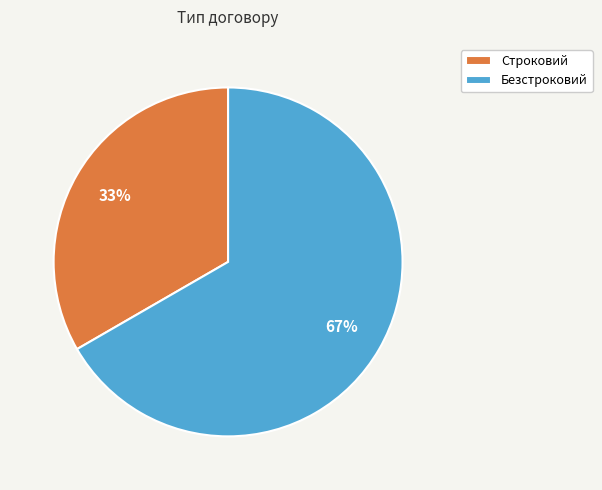

Does Строковий account for over 50% of the chart?

No